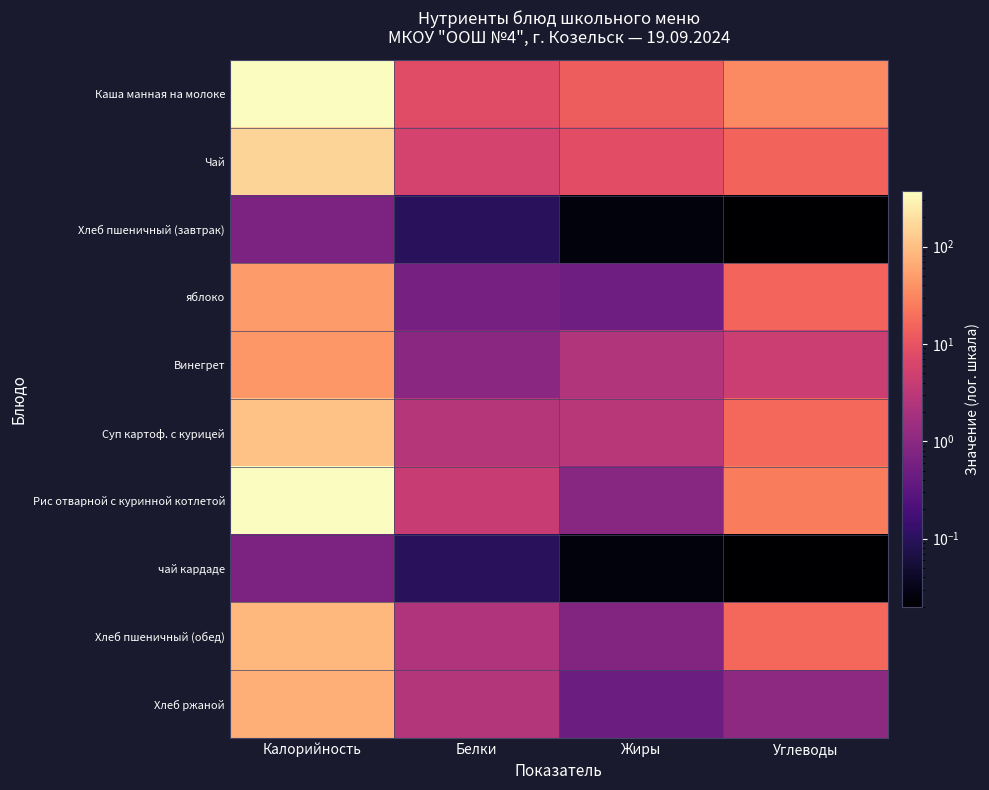

How many series are shown in this chart?

10